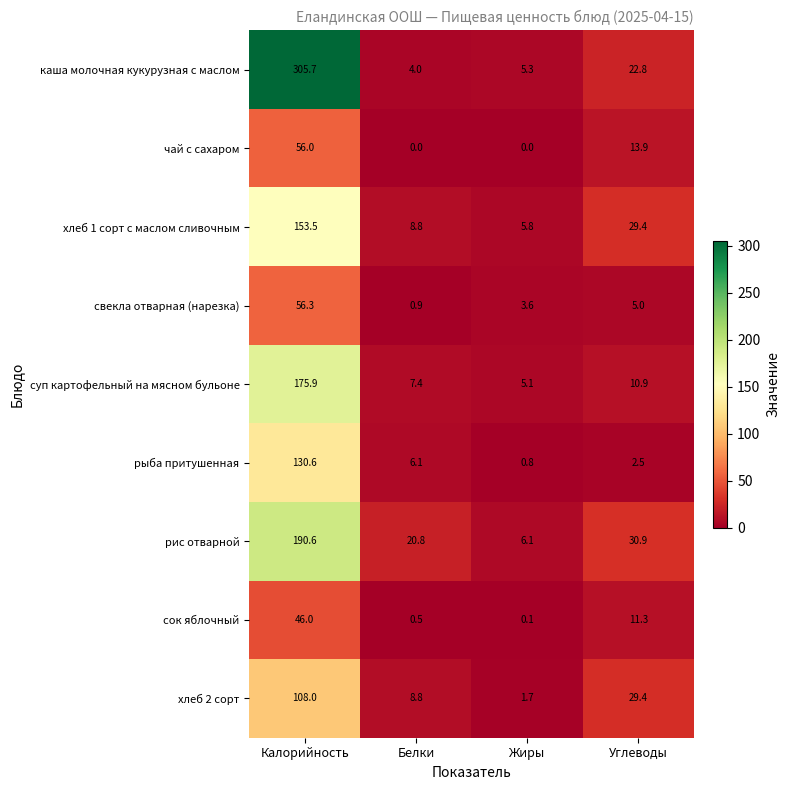

The value of каша молочная кукурузная с маслом at Углеводы is 39.7. True or false?

False